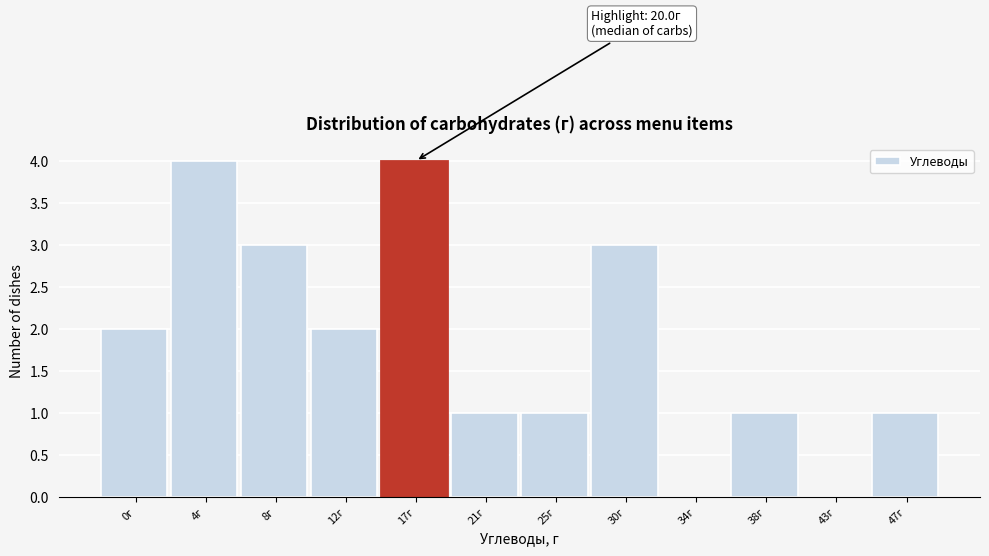

Reading left to right, list all the values displayed in this chart.

0г=2	4г=4	8г=3	12г=2	17г=4	21г=1	25г=1	30г=3	34г=0	38г=1	43г=0	47г=1